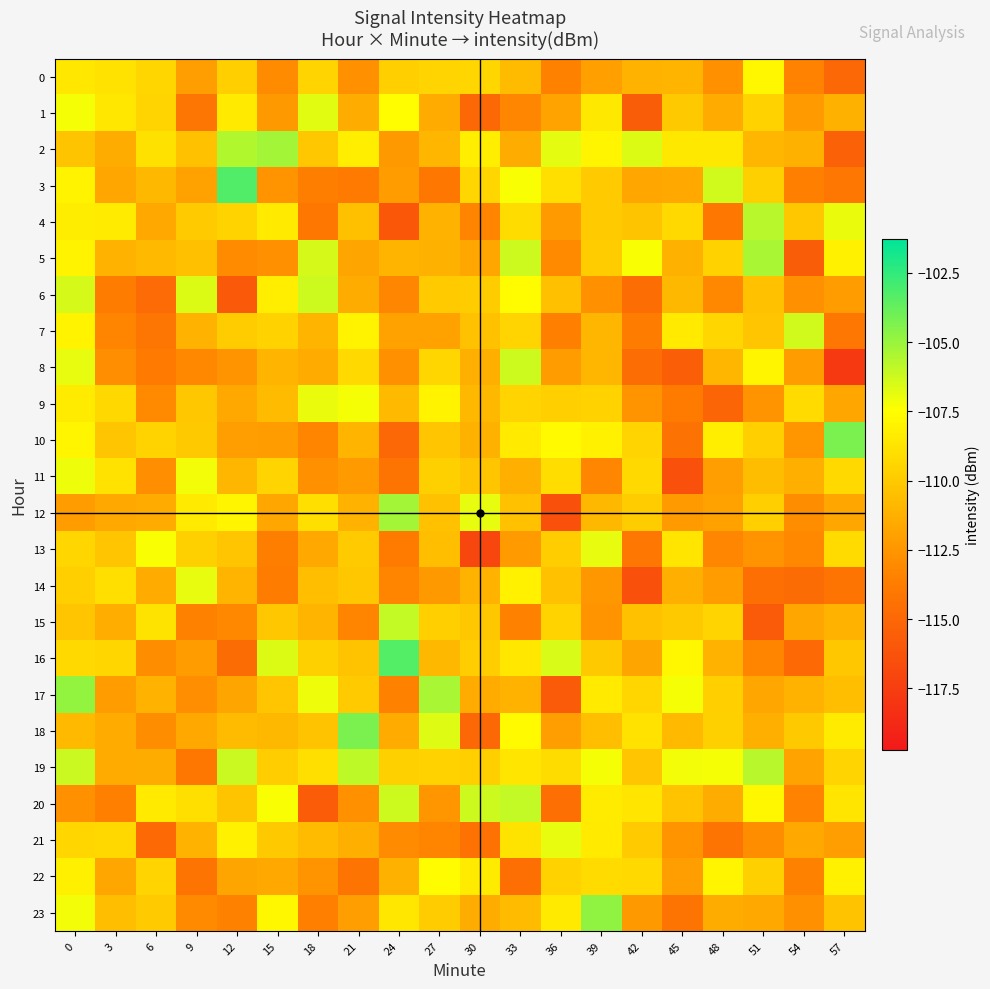

At 0, list the series in order from smallest to largest.

20, 12, 18, 2, 15, 14, 21, 13, 16, 0, 9, 4, 22, 5, 7, 3, 10, 1, 23, 11, 8, 6, 19, 17